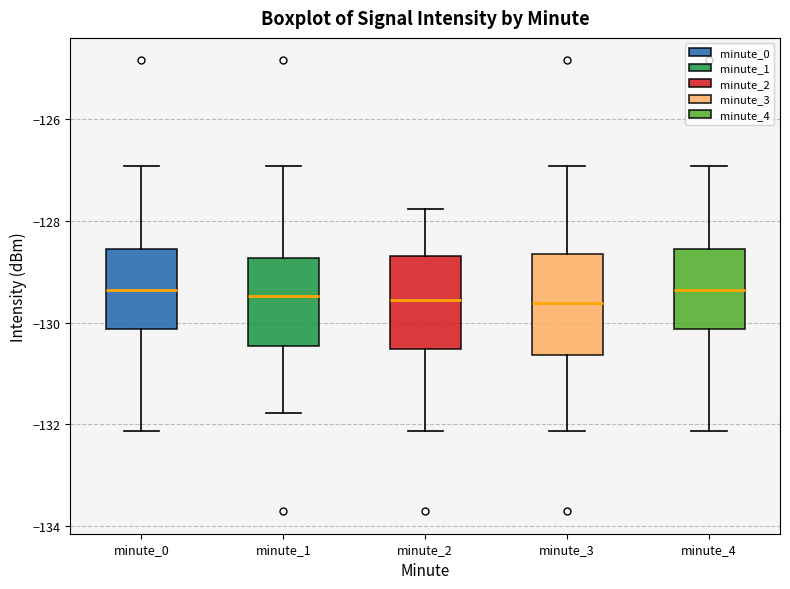

Reading left to right, transcribe this box plot: for each box, give where its median line is, the range the box spans, and where its two whiskers end, as read against the y-axis. The values are not printed on the chart, so give them approximately, as read against the axis.

minute_0: median -129.4, box -130.2 to -128.6, whiskers -132.2 to -127.0
minute_1: median -129.4, box -130.4 to -128.8, whiskers -131.8 to -127.0
minute_2: median -129.6, box -130.6 to -128.6, whiskers -132.2 to -127.8
minute_3: median -129.6, box -130.6 to -128.6, whiskers -132.2 to -127.0
minute_4: median -129.4, box -130.2 to -128.6, whiskers -132.2 to -127.0